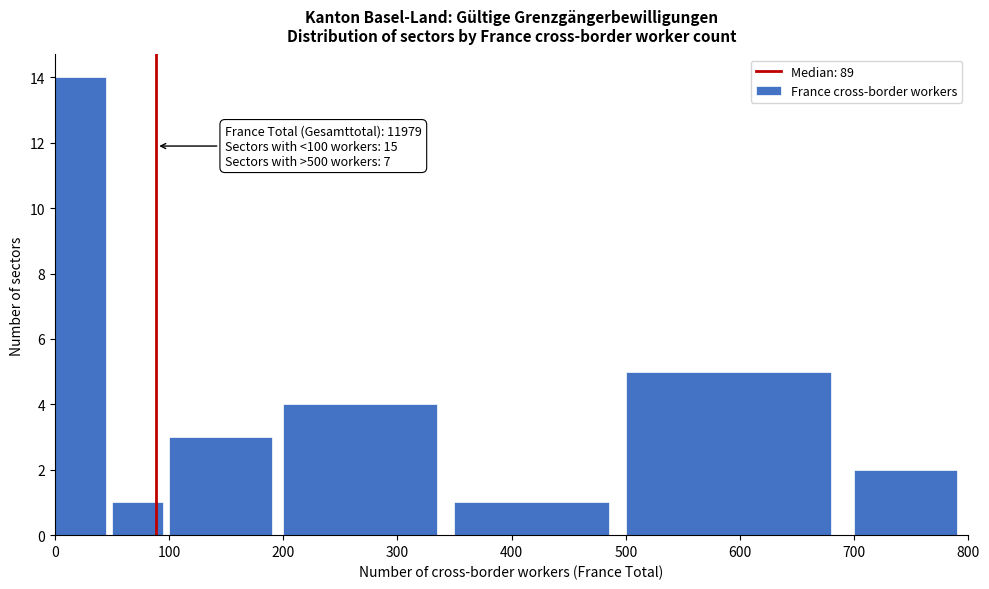

Which range on the x-axis has the tallest bar?

0 to 50